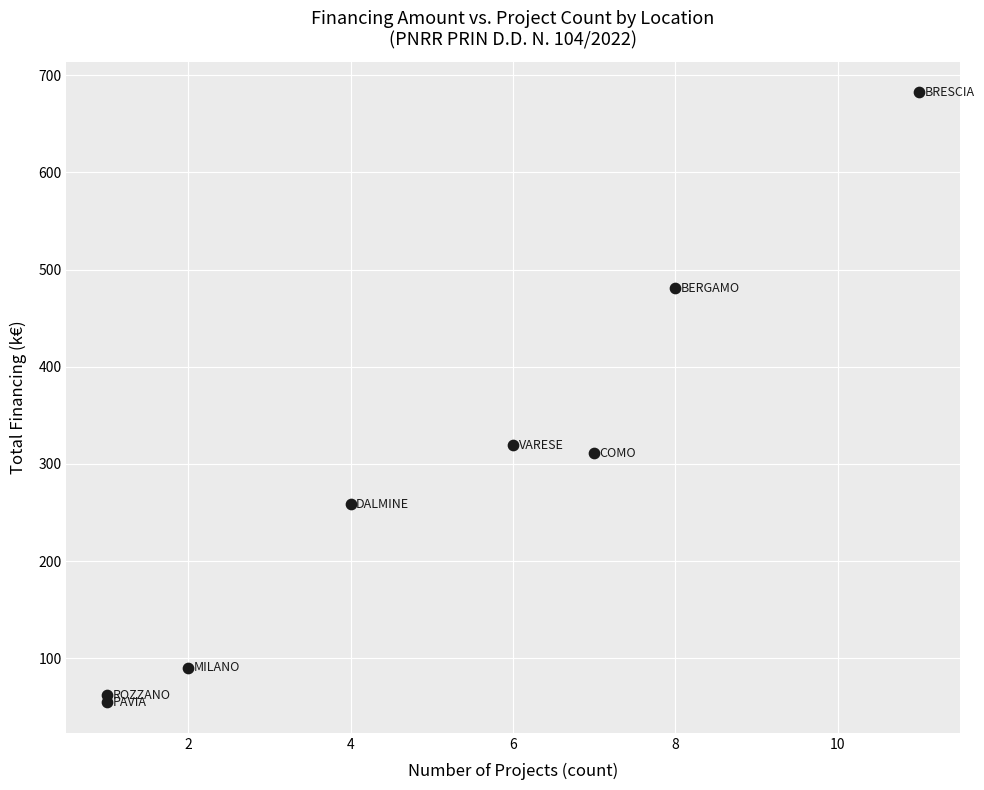

What is the average X value?

5.0